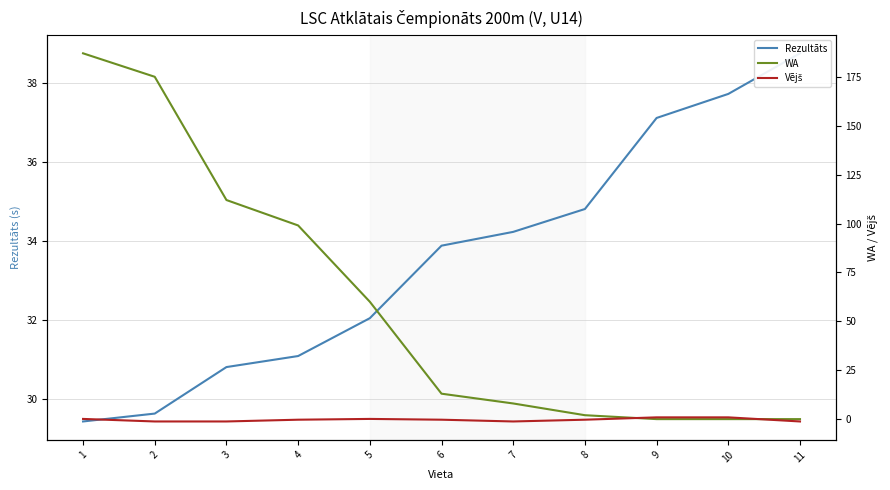

Where is Vējš nearest to the value 0?

1